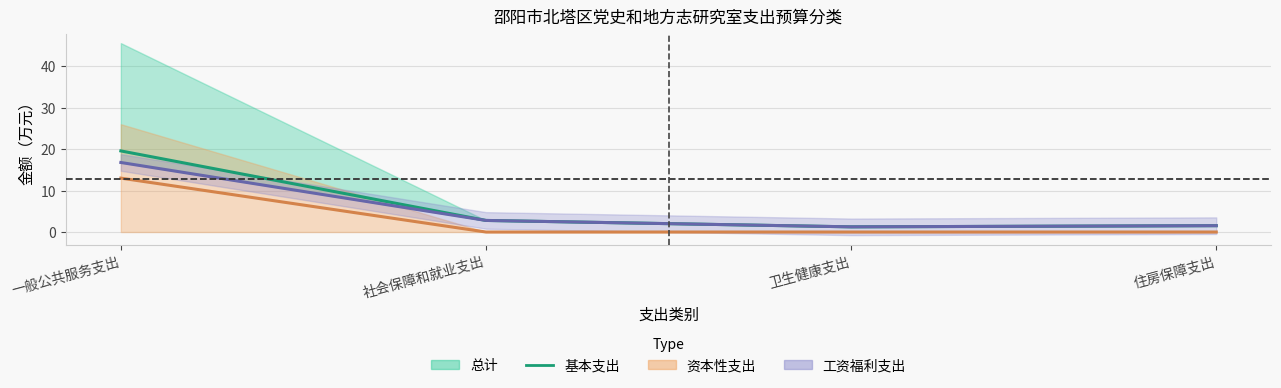

What is the label of the 4th point from the right?

一般公共服务支出